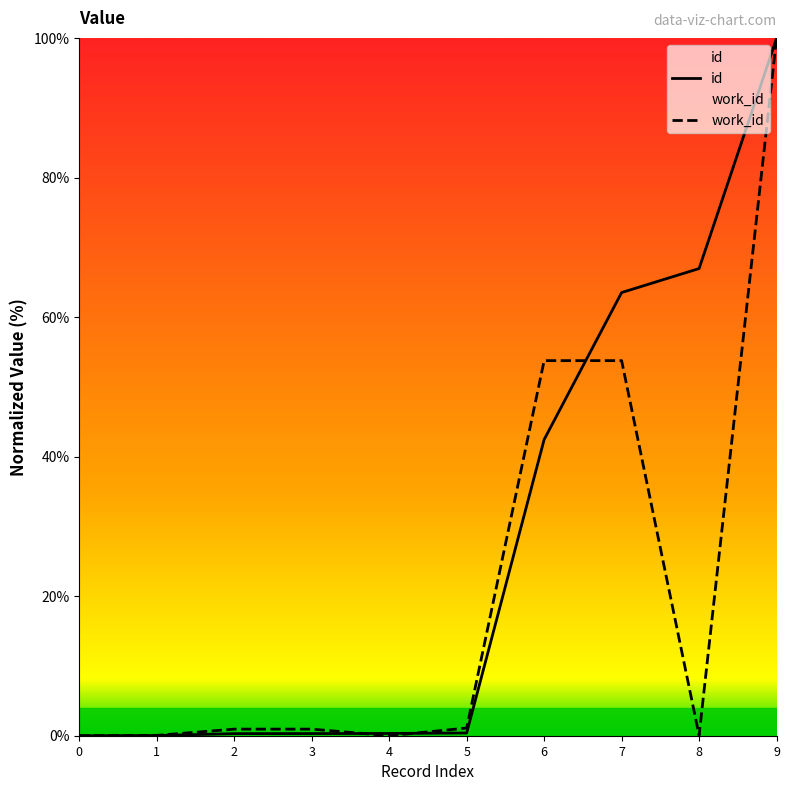

True or false: work_id has a value of 168.1 at 9.

False